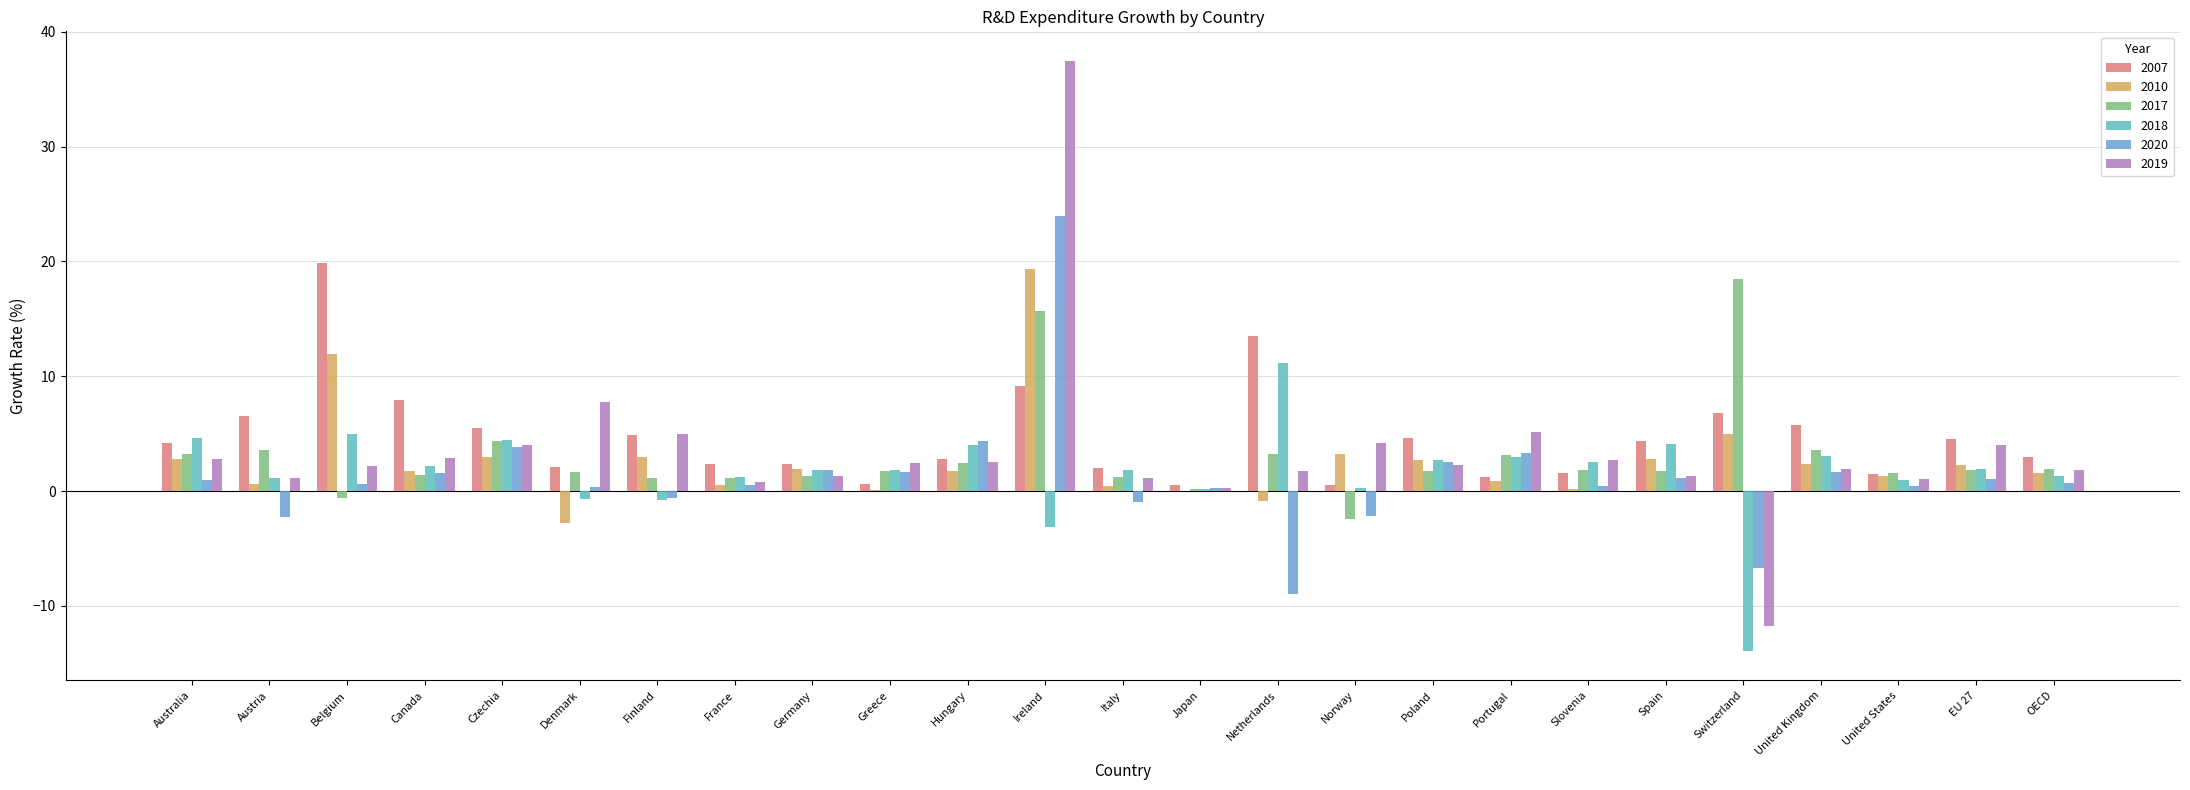

At which category does the chart reach its peak across all series?

Ireland